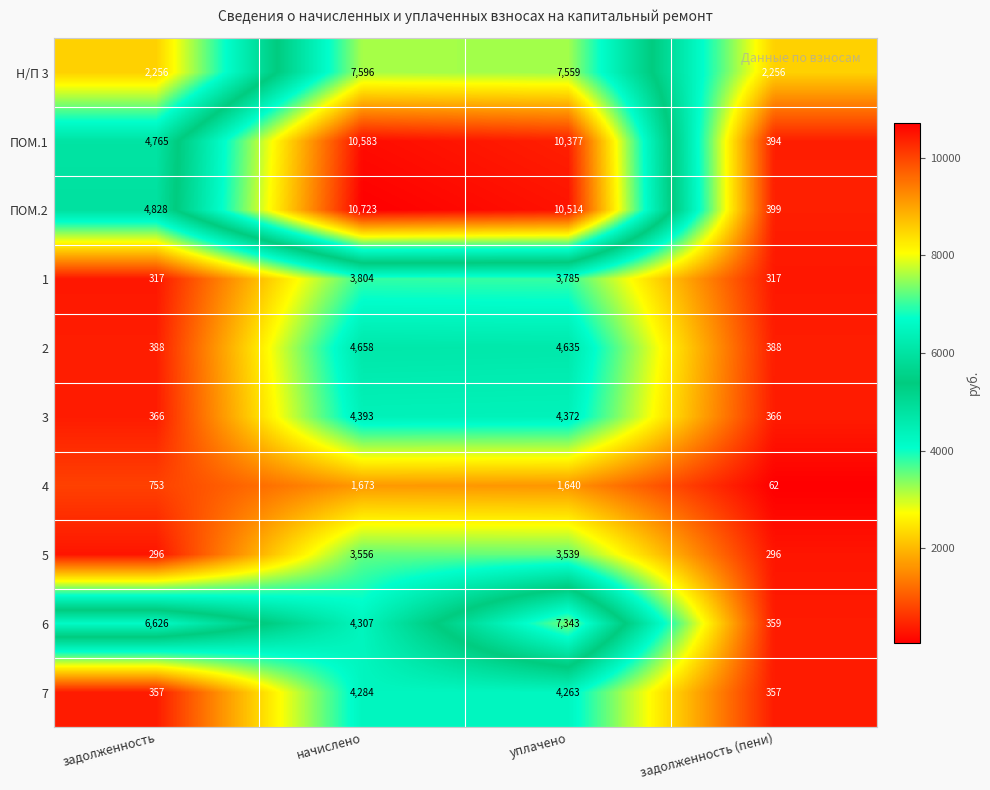

At which label does 7 first exceed 4263?

начислено